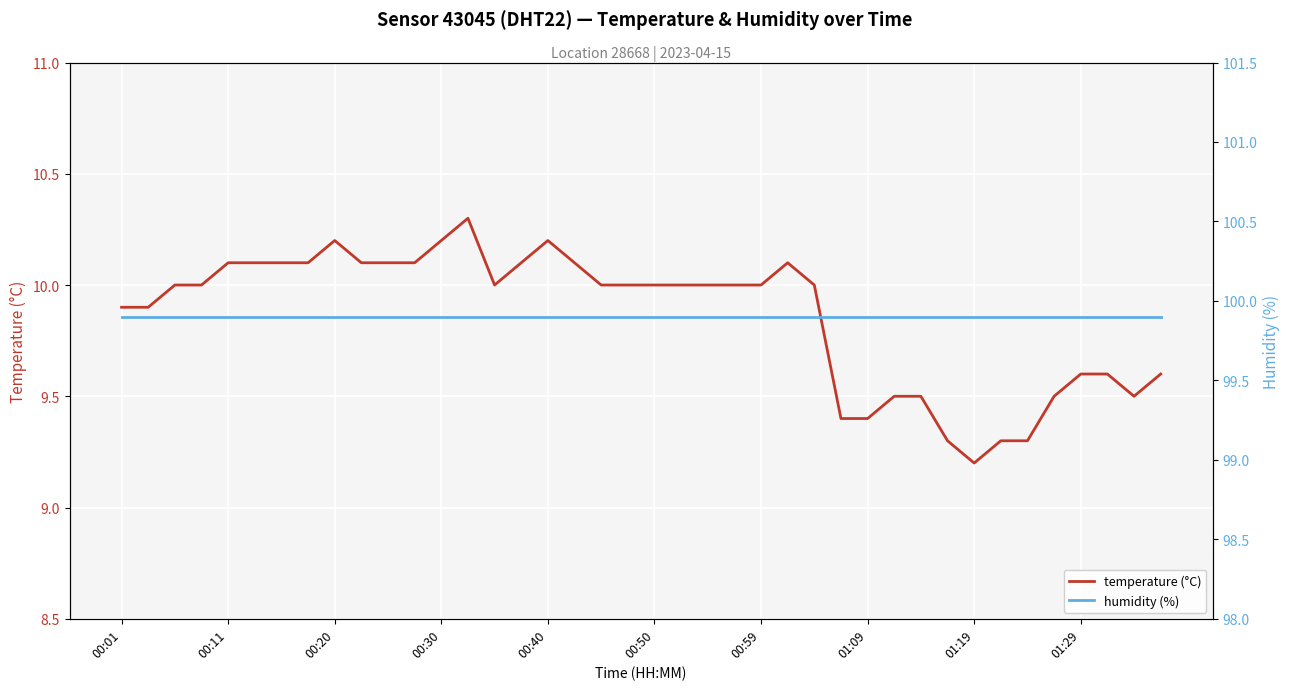

List the series in order of their peak value, lowest first.

temperature (°C), humidity (%)